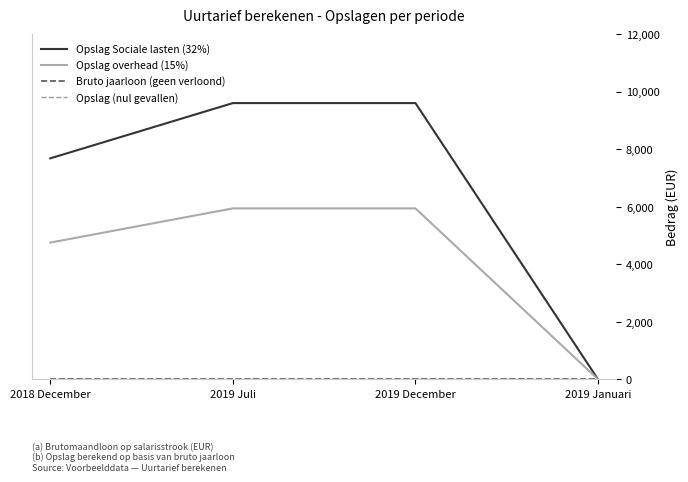

The Opslag Sociale lasten (32%) series shows 9600 at 2019 December. True or false?

True